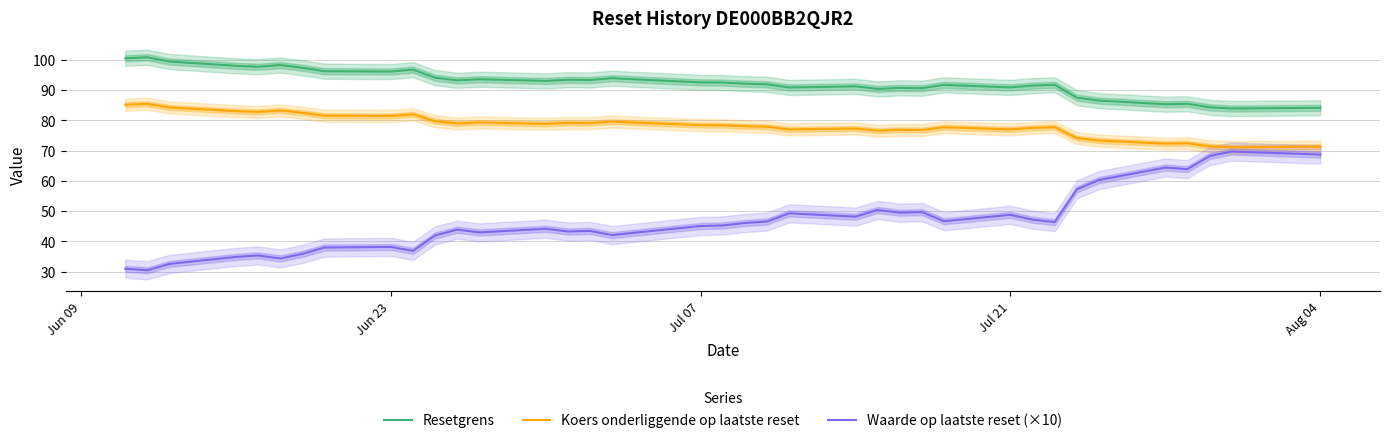

True or false: Koers onderliggende op laatste reset and Resetgrens intersect in this chart.

False